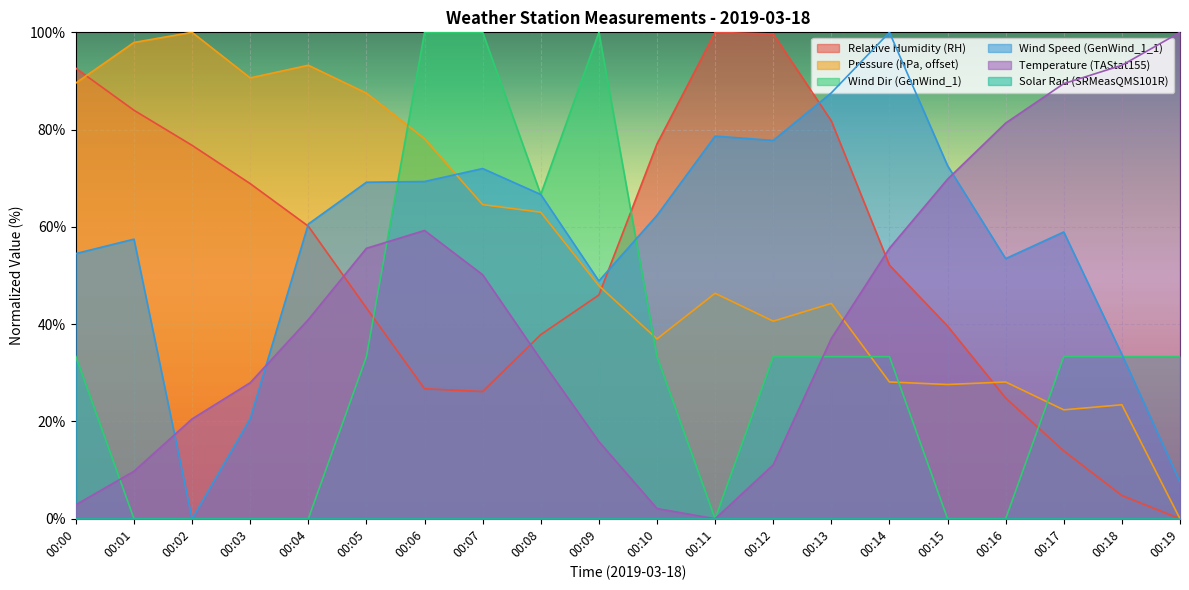

How many values in Pressure (hPa, offset) are above zero?

19